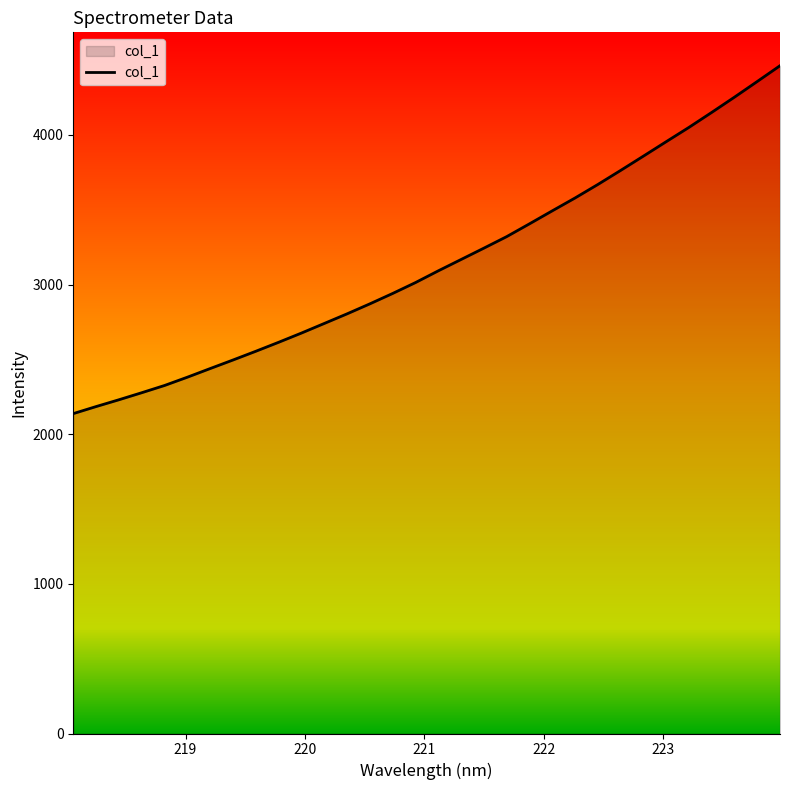

How many lines are shown in the chart?

1